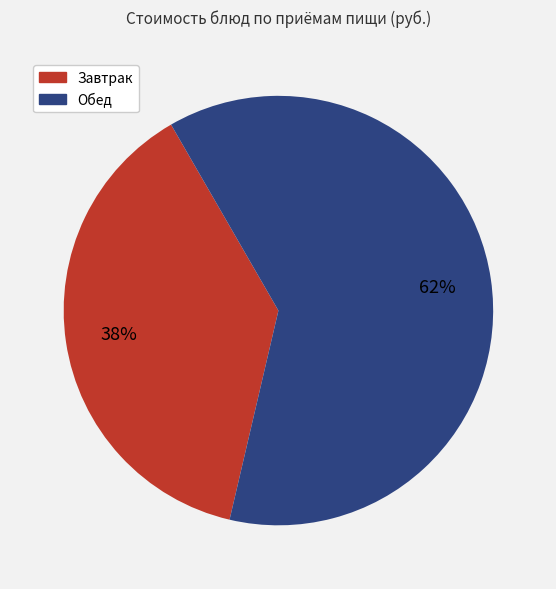

Is there a majority slice in this chart?

Yes